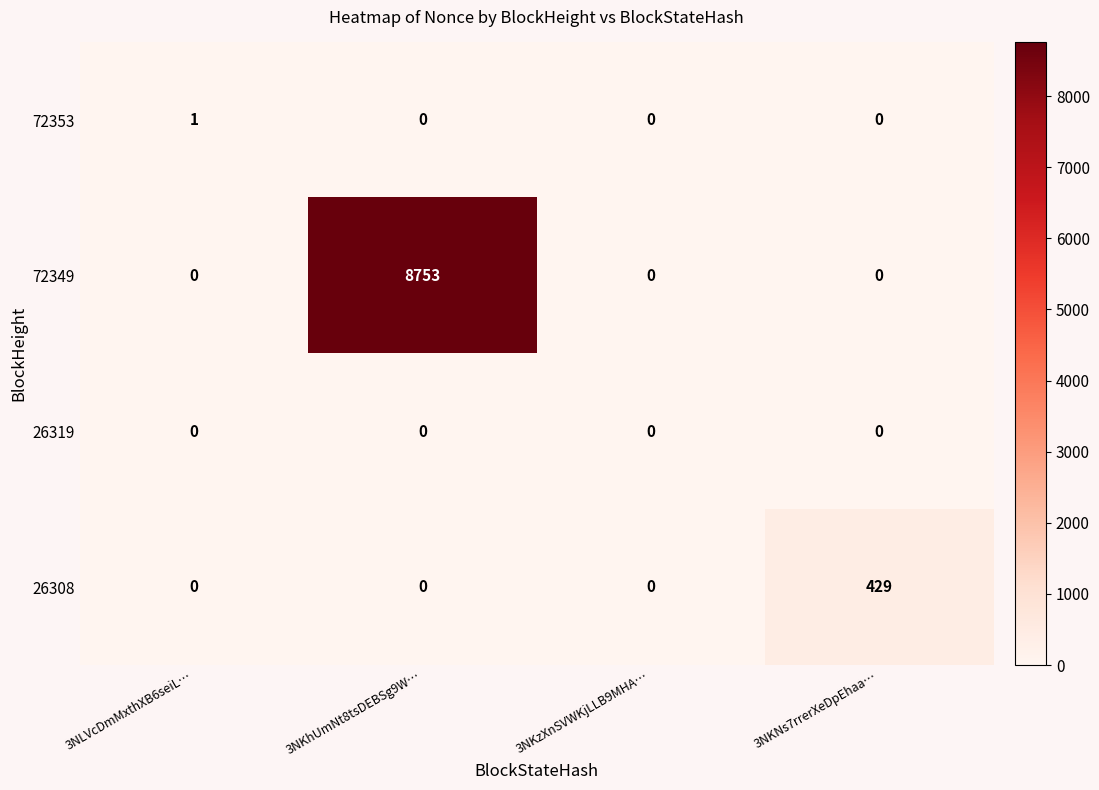

Reading right to left, transcribe all the data shown in this chart.

72353: 0	0	0	1
72349: 0	0	8753	0
26319: 0	0	0	0
26308: 429	0	0	0